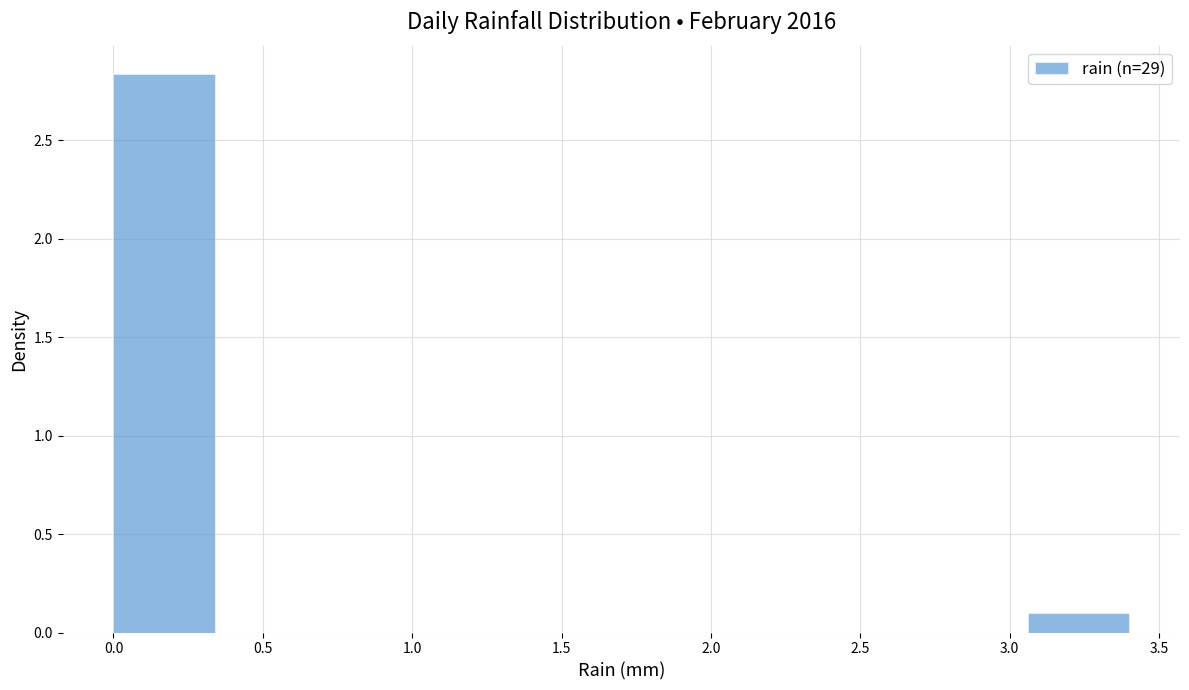

Which range on the x-axis has the tallest bar?

0.00 to 0.34